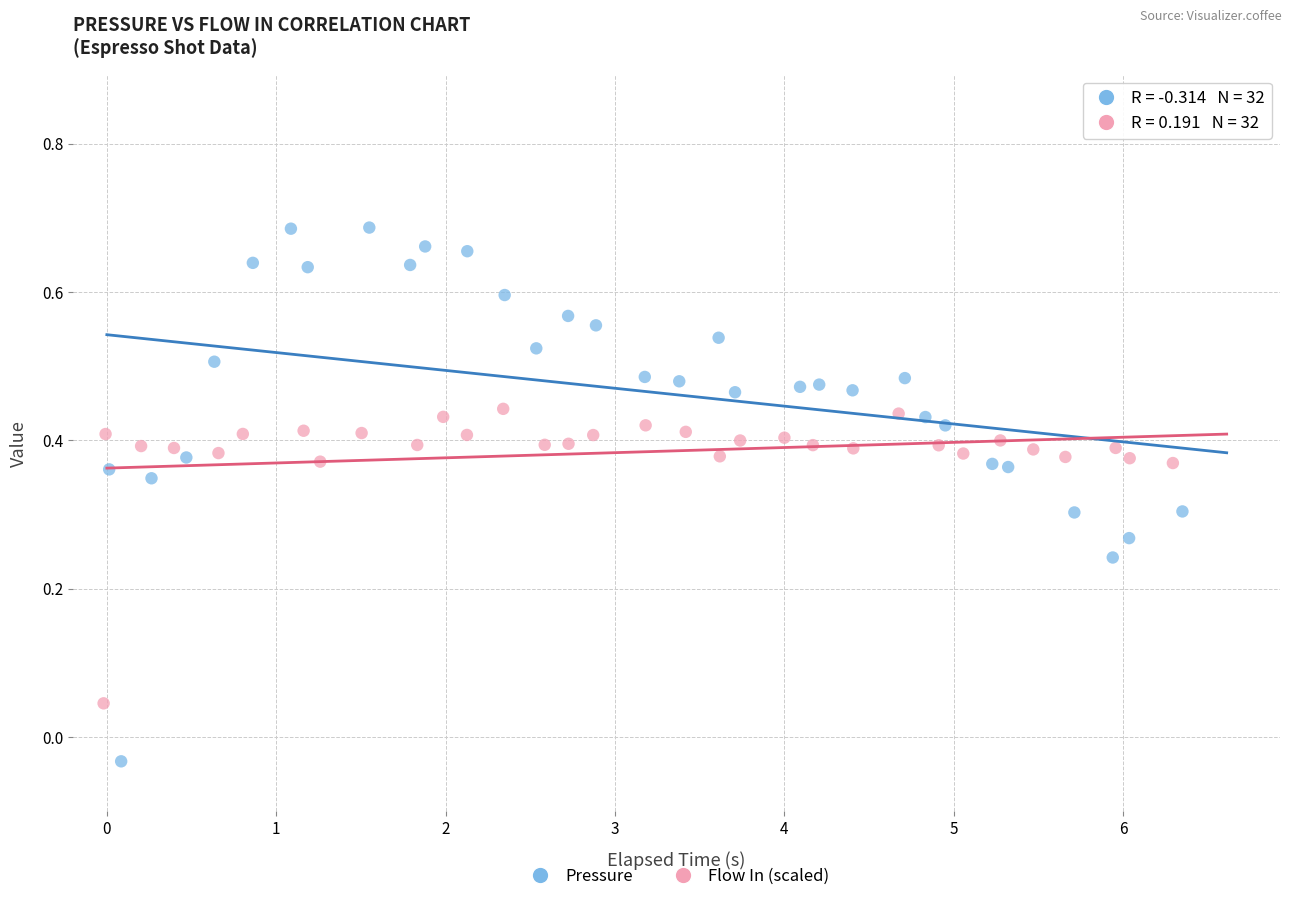

Which series reaches the minimum Y coordinate?

Pressure